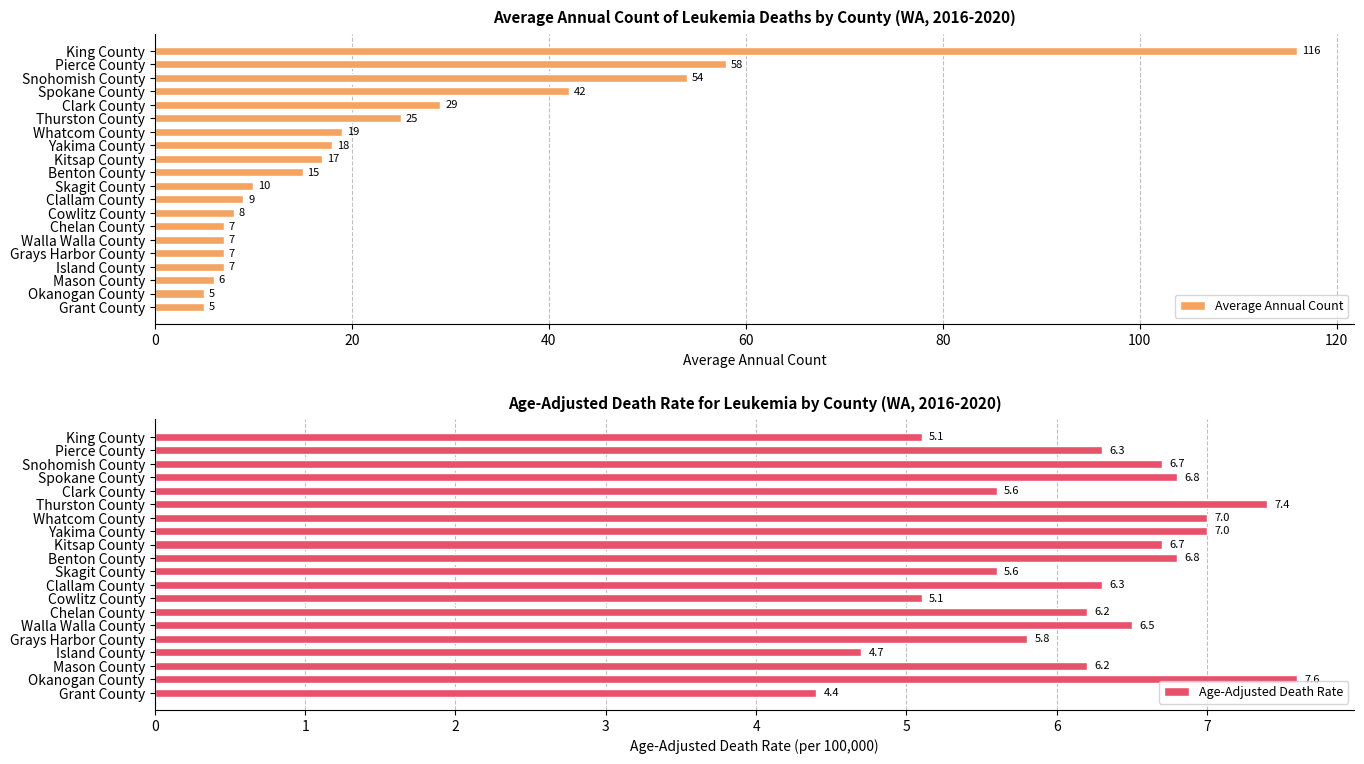

What is the difference between the Age-Adjusted Death Rate values at Okanogan County and Mason County?

1.4